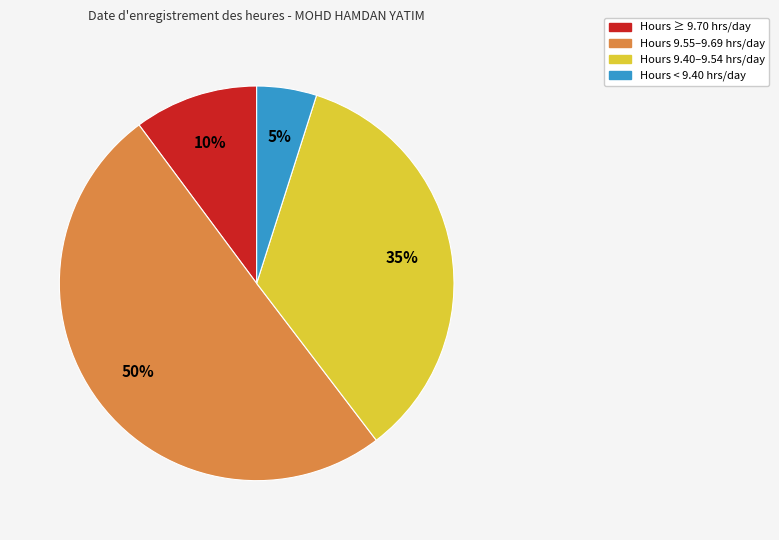

To the nearest percent, what is the average slice percentage?

25%